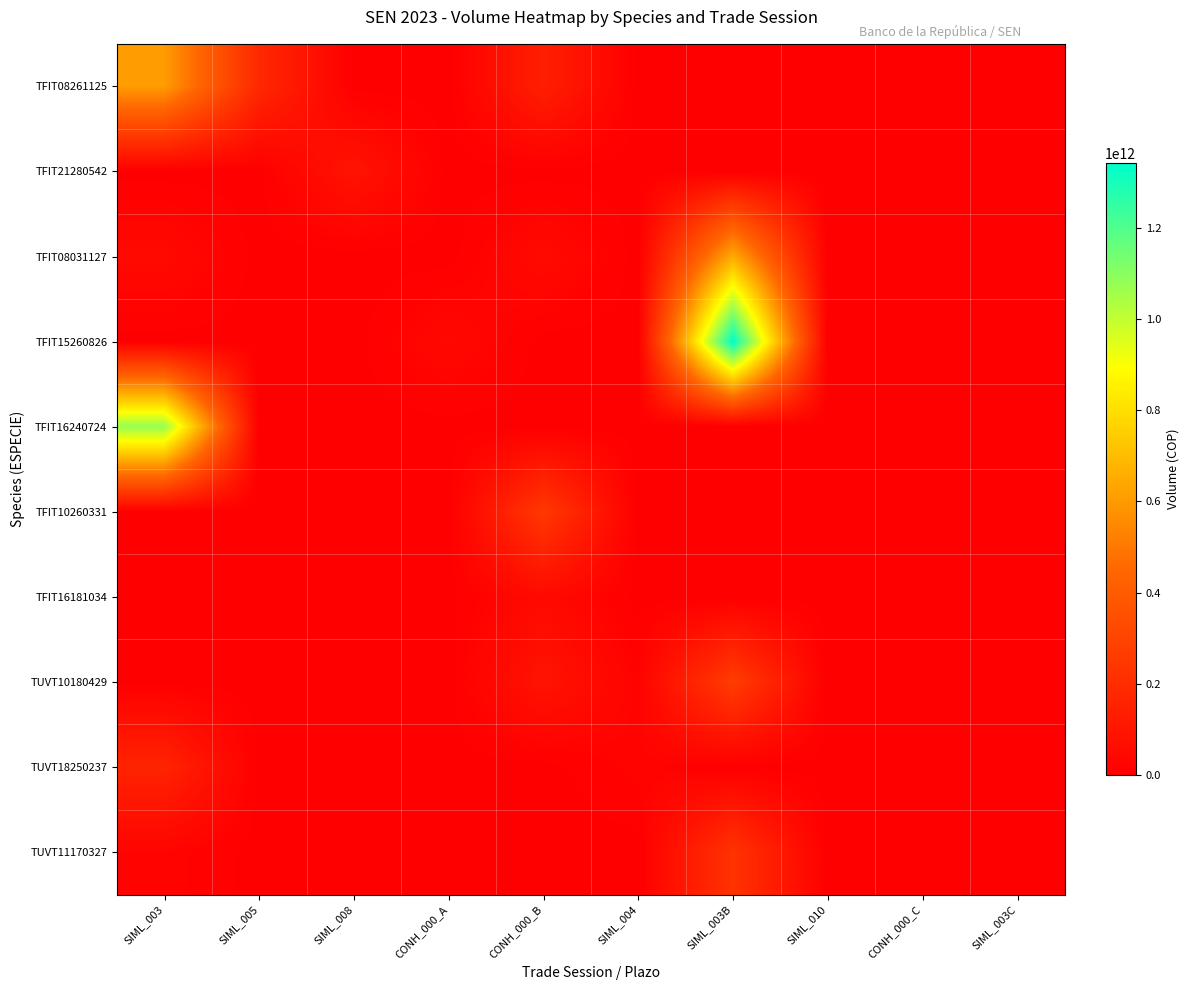

Which label corresponds to the largest value in the chart?

SIML_003B